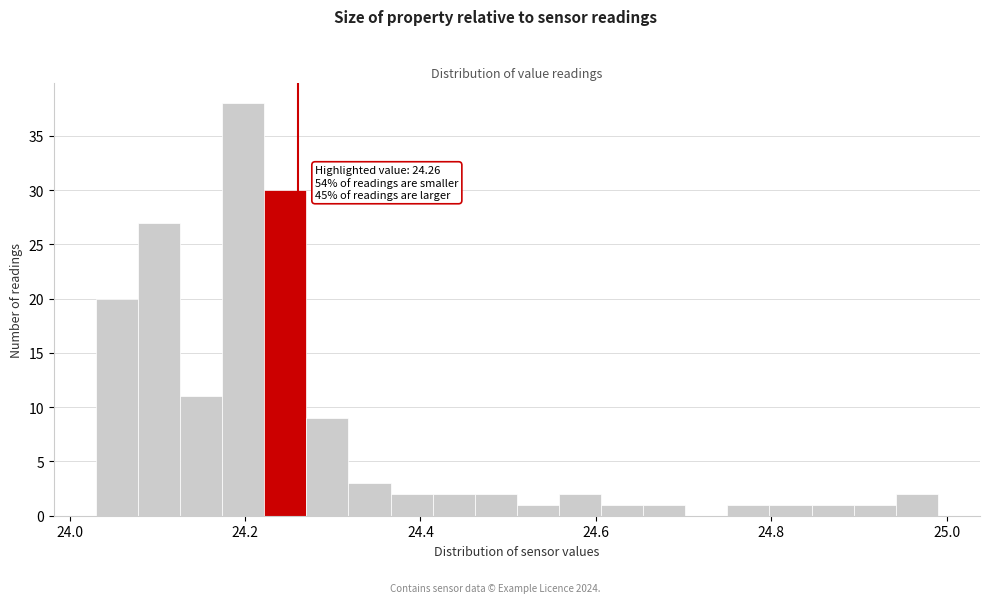

Read against the x-axis, roughly where is the centre of the tallest bar?

24.20